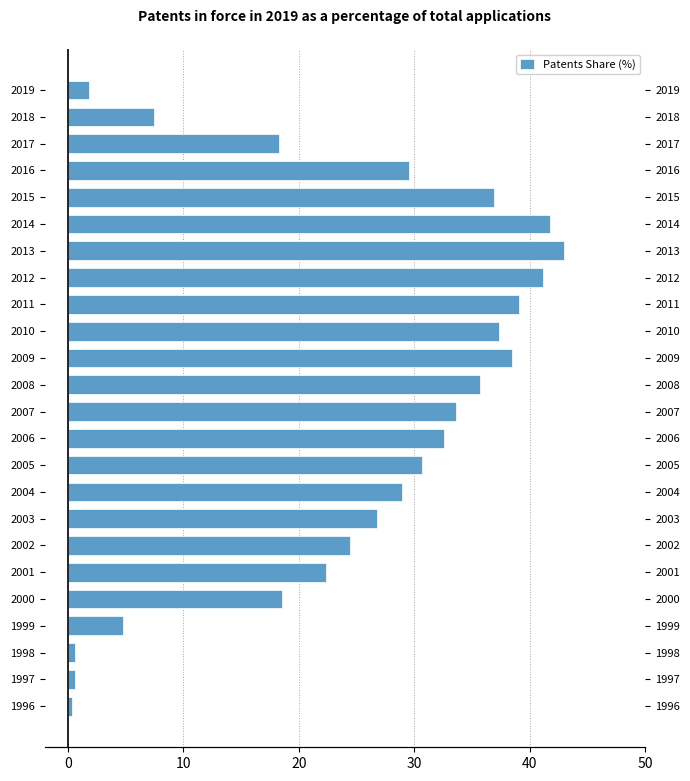

Reading left to right, transcribe all the data shown in this chart.

0.4	0.6	0.6	4.8	18.6	22.4	24.5	26.8	28.9	30.7	32.6	33.6	35.7	38.5	37.3	39.1	41.1	42.9	41.8	36.9	29.5	18.3	7.5	1.8